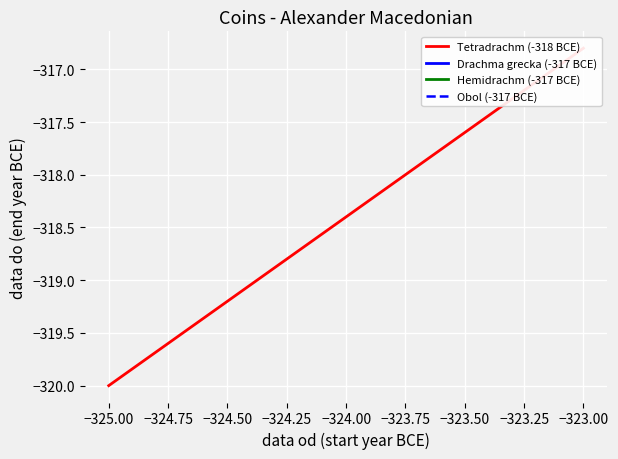

How many data points does each series have?

2